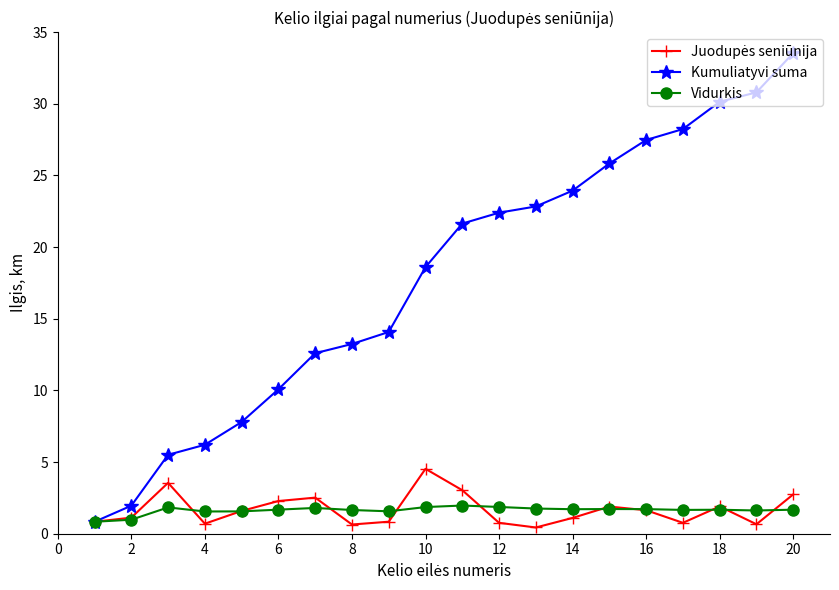

True or false: Vidurkis has more than 1 points higher than both neighbors.

True